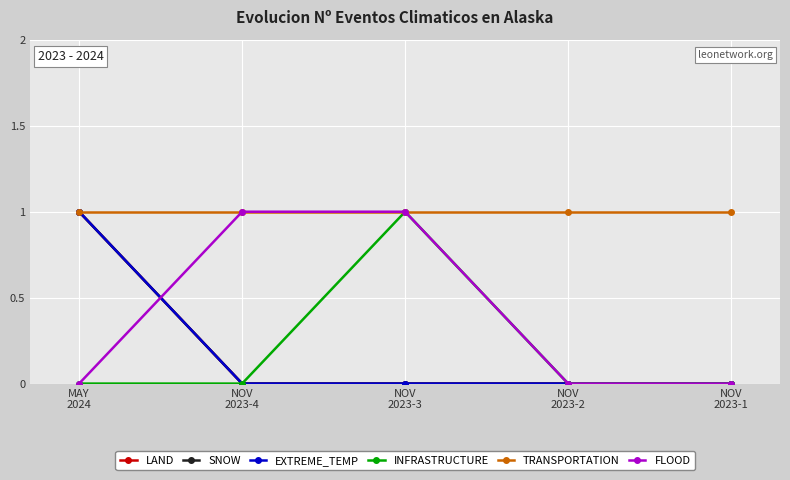

Does the chart have visible grid lines?

Yes